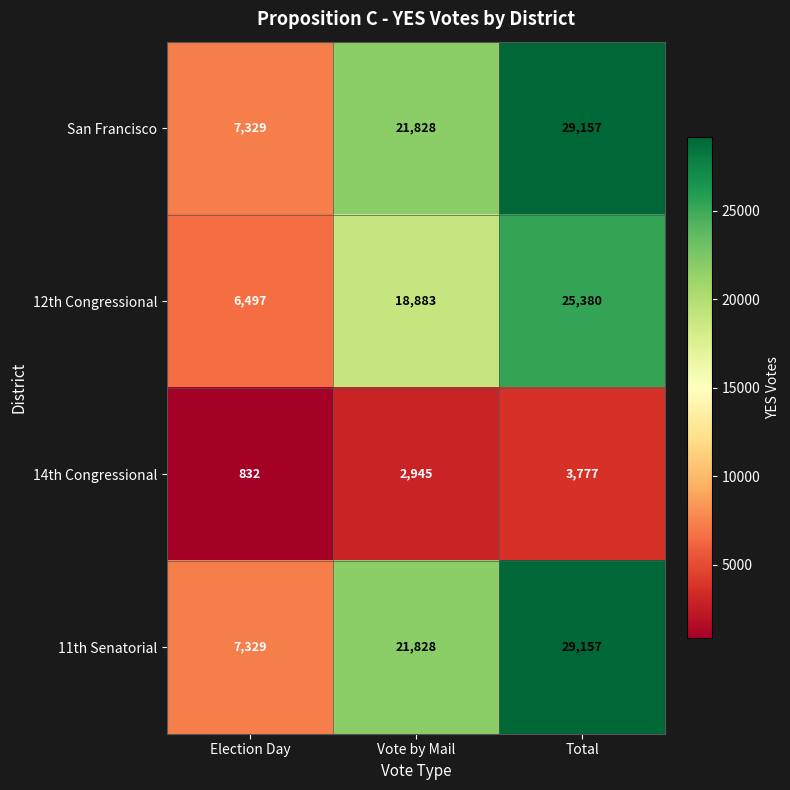

Which category has the highest value across all series?

Total